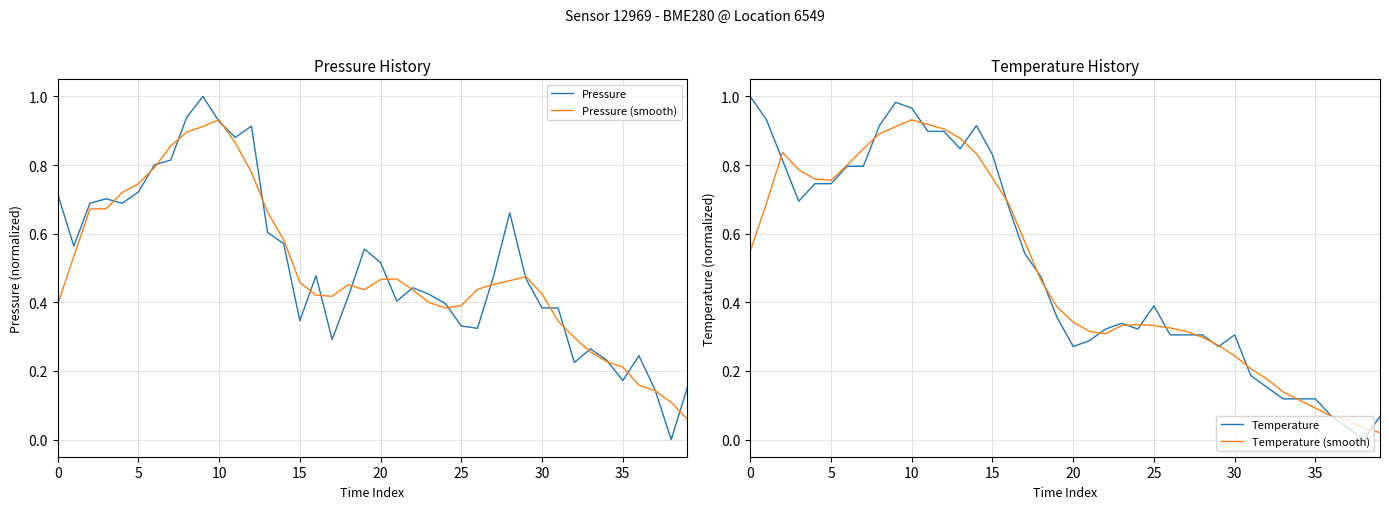

How many interior local peaks does the Pressure (smooth) series have?

4